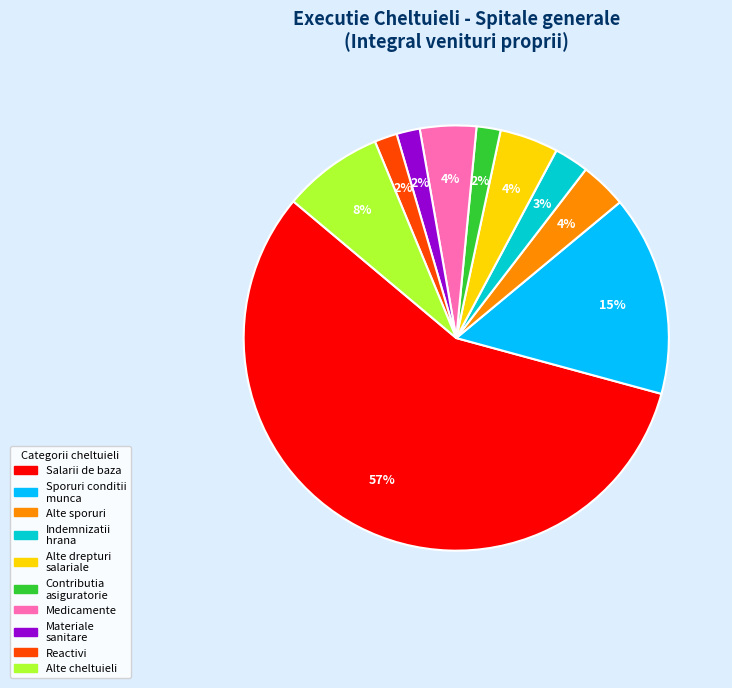

To the nearest percent, what is the average slice percentage?

10%